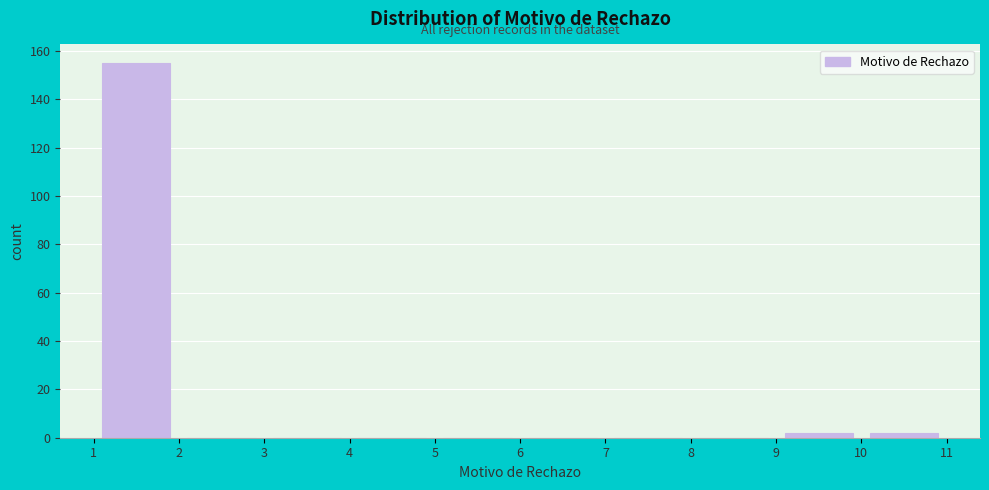

Reading left to right, transcribe this chart: for each bar, give the range it covers on the x-axis and its height. The values are not printed on the chart, so give them approximately, as read against the axis.

1 to 2: 156
2 to 3: 0
3 to 4: 0
4 to 5: 0
5 to 6: 0
6 to 7: 0
7 to 8: 0
8 to 9: 0
9 to 10: 2
10 to 11: 2